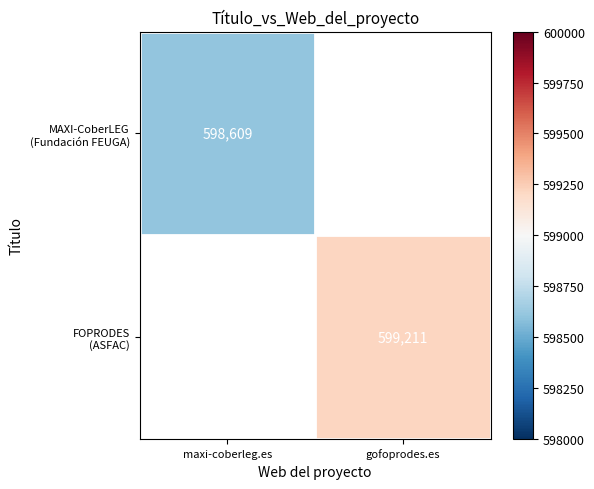

Rank the series by their maximum value, from highest to lowest.

FOPRODES (ASFAC), MAXI-CoberLEG (Fundación FEUGA)